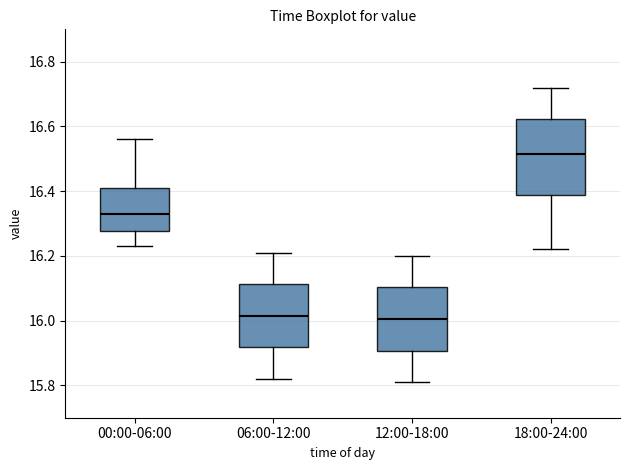

Reading left to right, transcribe this box plot: for each box, give where its median line is, the range the box spans, and where its two whiskers end, as read against the y-axis. The values are not printed on the chart, so give them approximately, as read against the axis.

00:00-06:00: median 16.34, box 16.28 to 16.42, whiskers 16.24 to 16.56
06:00-12:00: median 16.02, box 15.92 to 16.12, whiskers 15.82 to 16.22
12:00-18:00: median 16.00, box 15.90 to 16.10, whiskers 15.82 to 16.20
18:00-24:00: median 16.52, box 16.38 to 16.62, whiskers 16.22 to 16.72